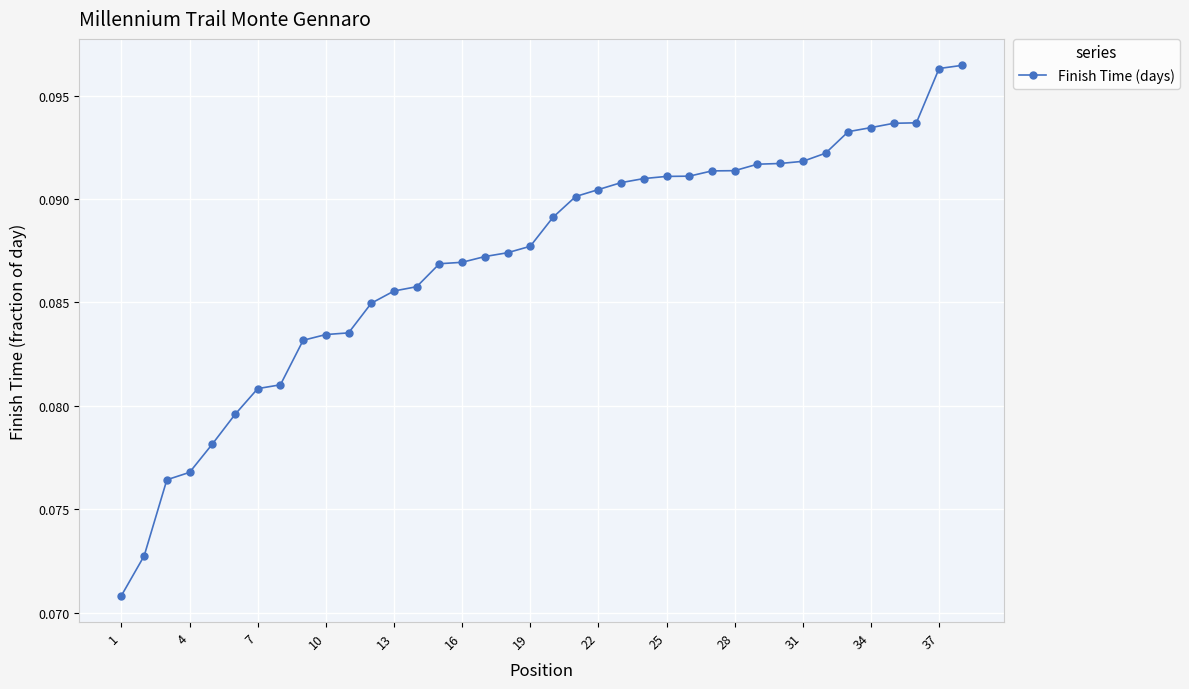

How many values are between 0 and 1?

38